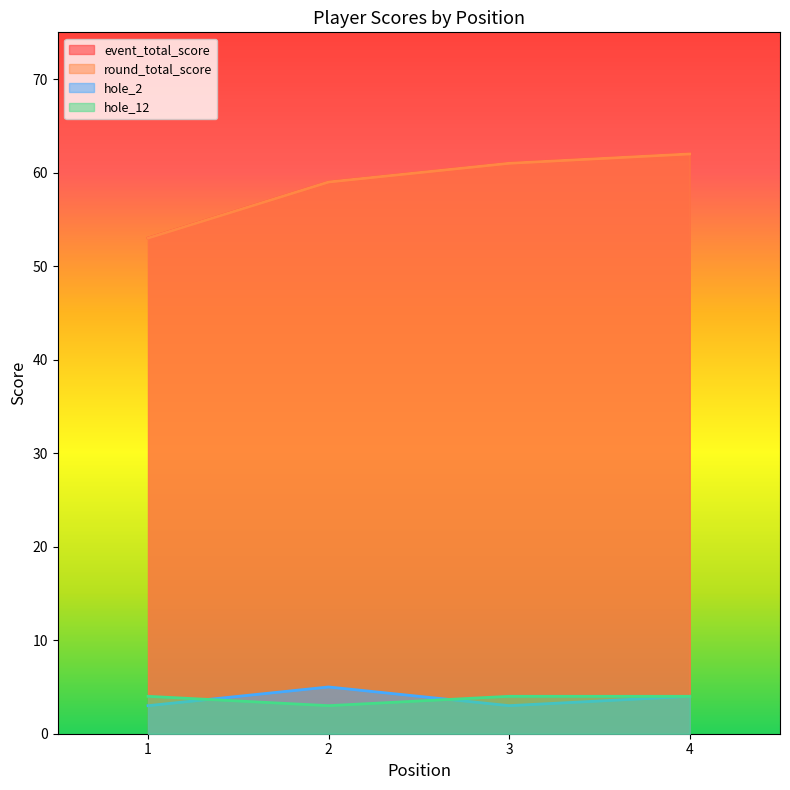

Is it true that round_total_score equals 59 at 2?

True